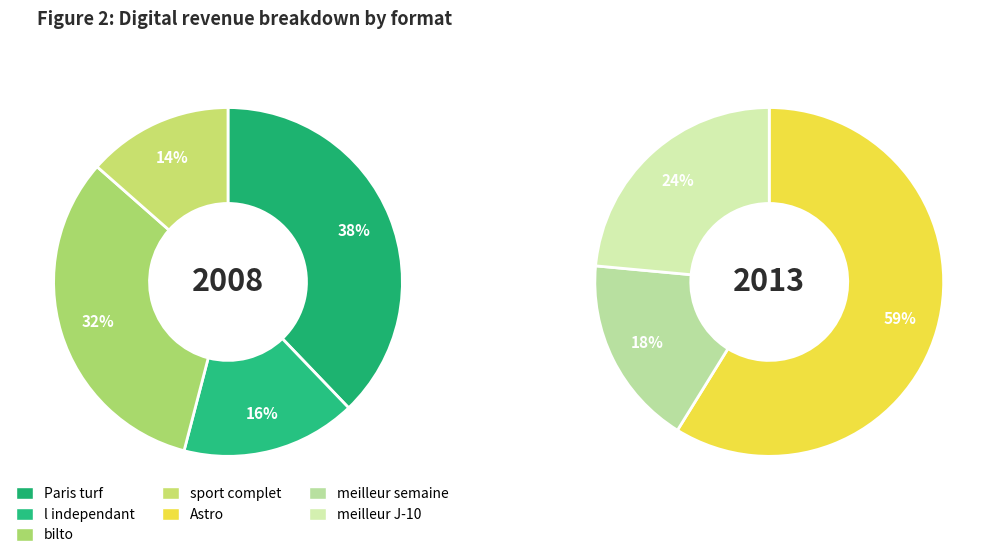

Which category has the biggest portion of the pie?

Paris turf